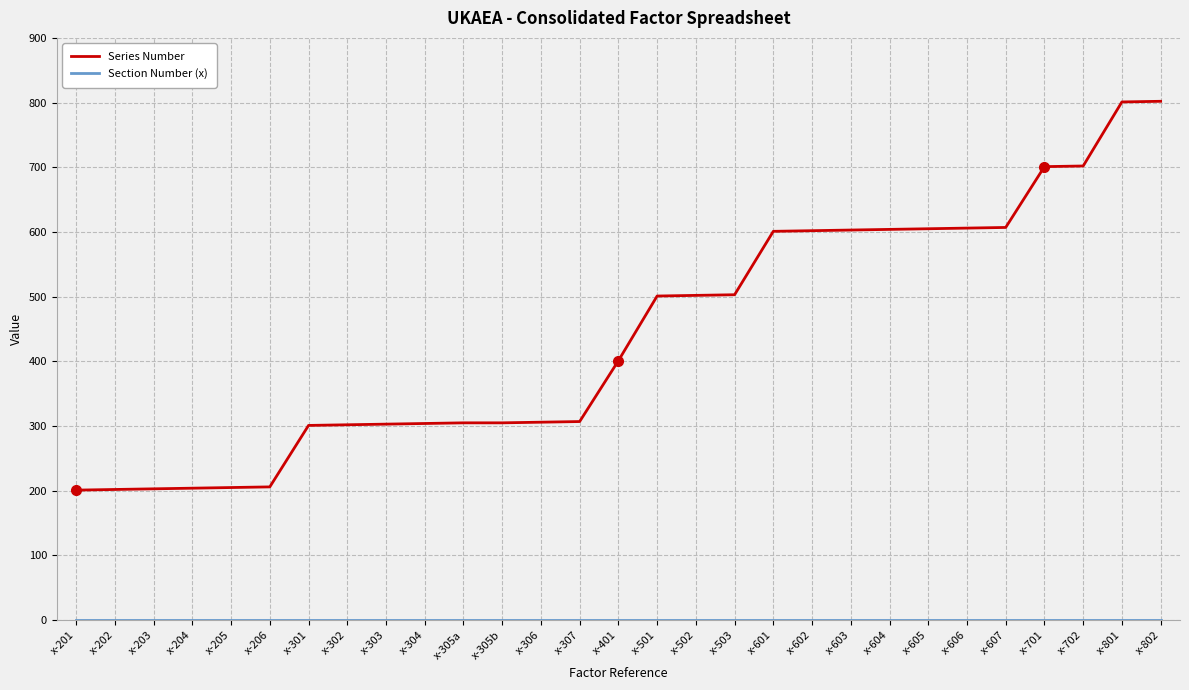

Count the number of categories in the chart.

29